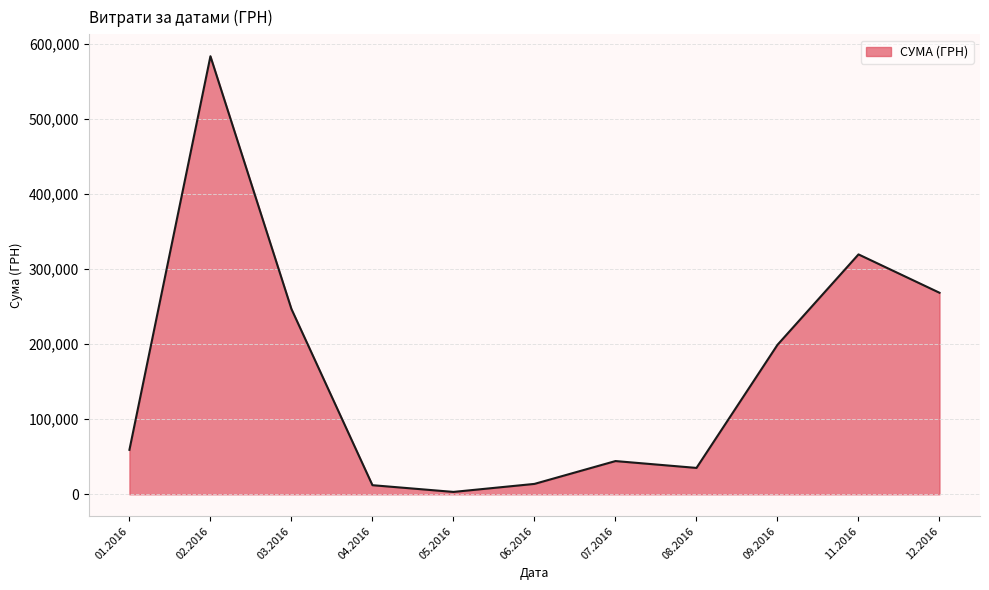

What is the change in value from 06.2016 to 11.2016?

+305732.7